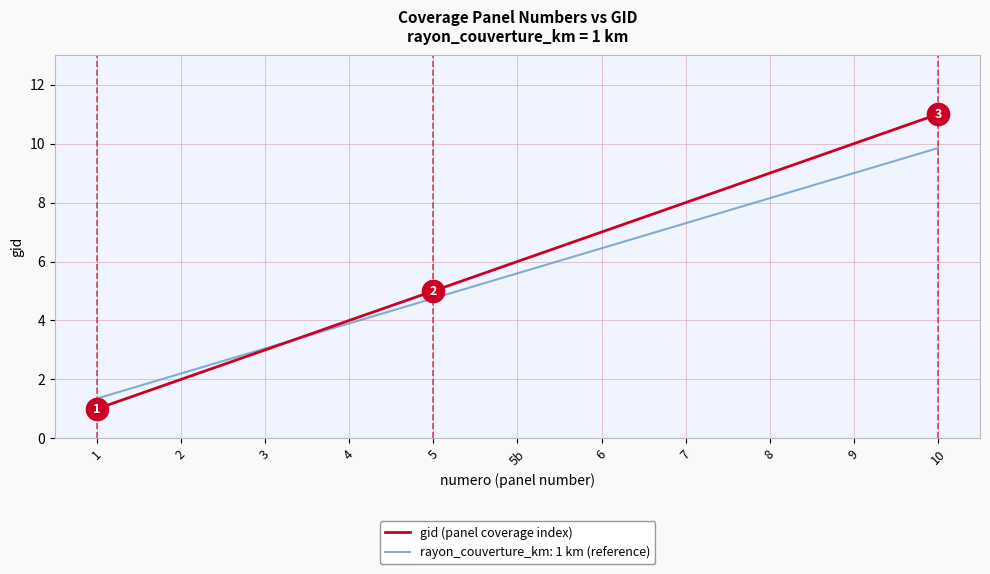

Reading right to left, extract all data points from this chart.

10=11	9=10	8=9	7=8	6=7	5b=6	5=5	4=4	3=3	2=2	1=1